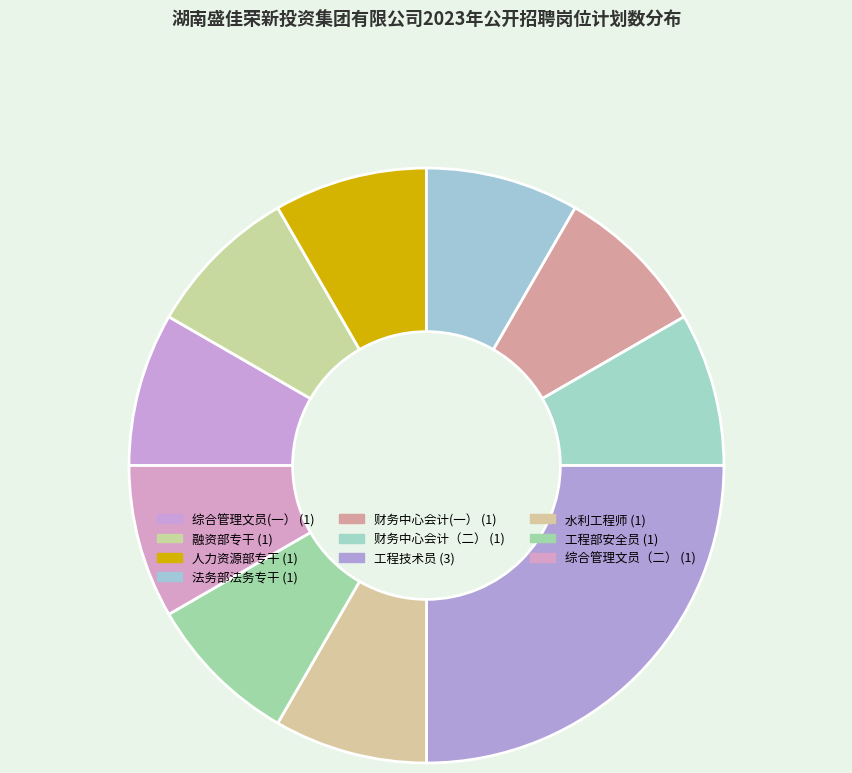

What percentage is NOT represented by 财务中心会计(一）?

91.7%